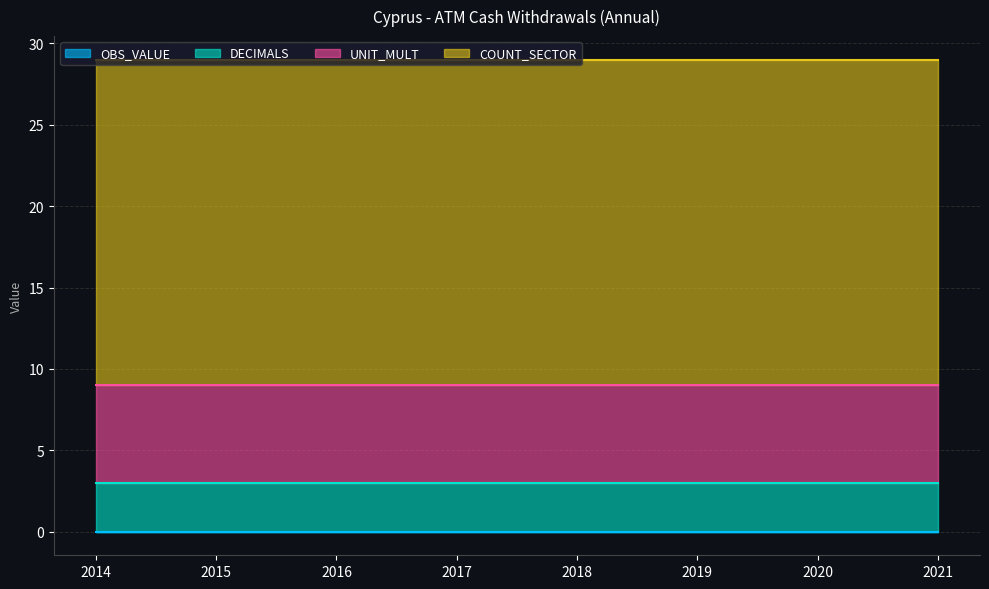

What is the sum of all COUNT_SECTOR values?

160